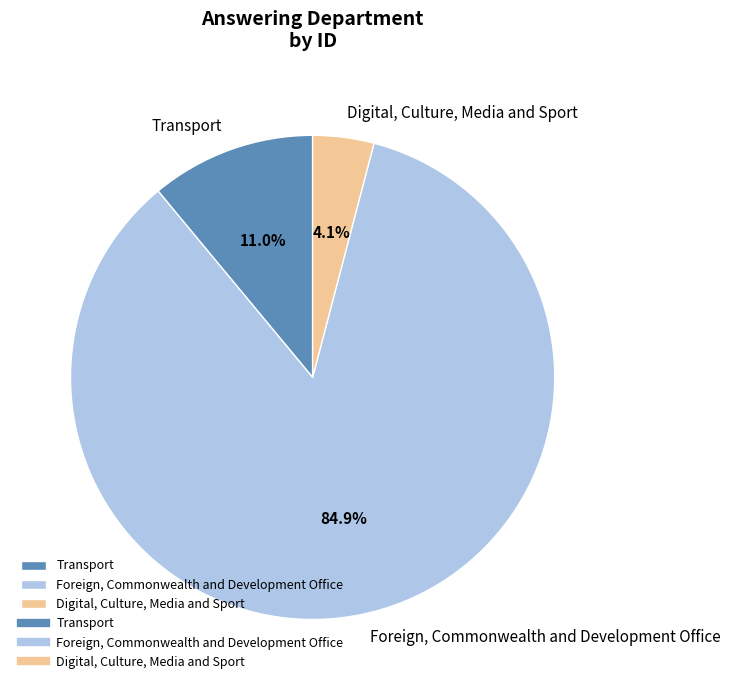

To the nearest percent, what percentage of the pie is Foreign, Commonwealth and Development Office?

85%